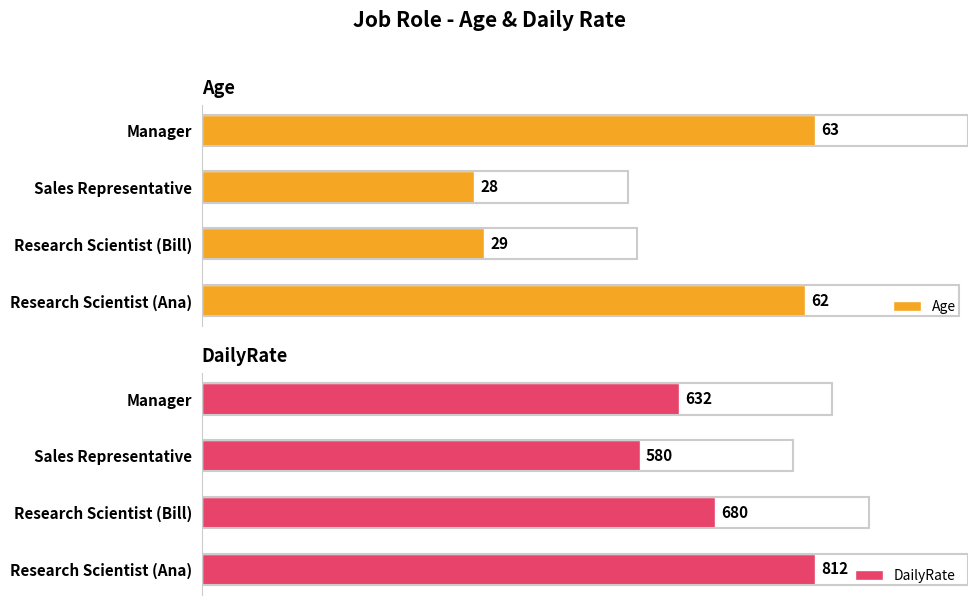

What is the sum of all Age values?

182